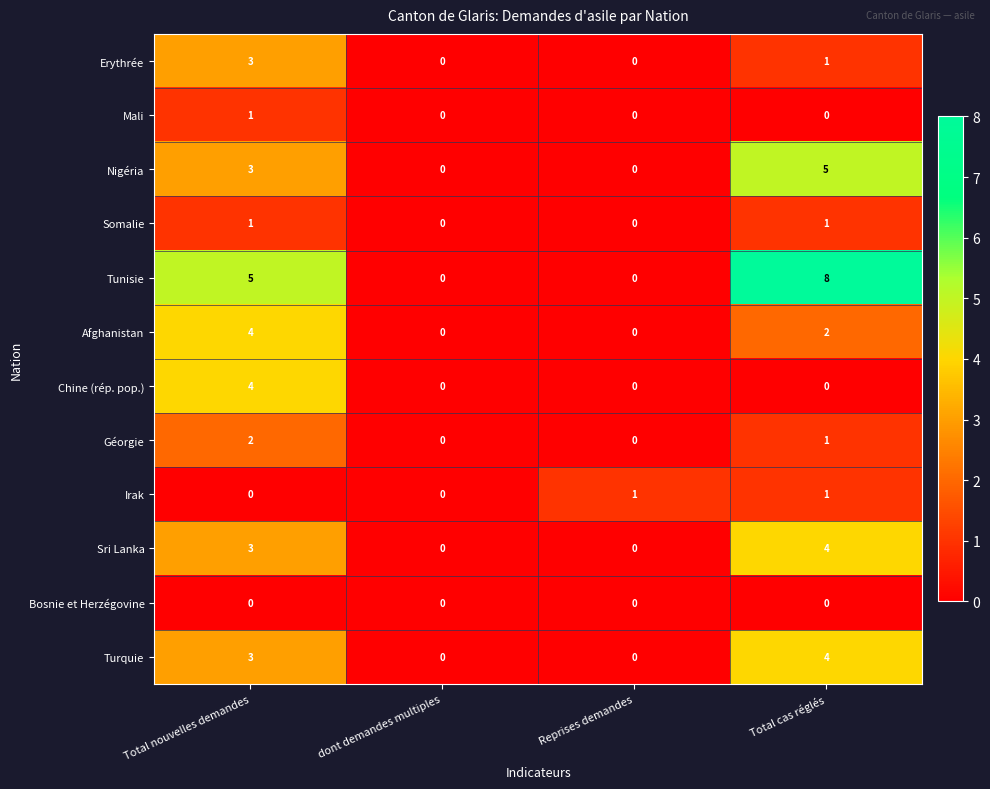

What is the greatest value displayed?

8